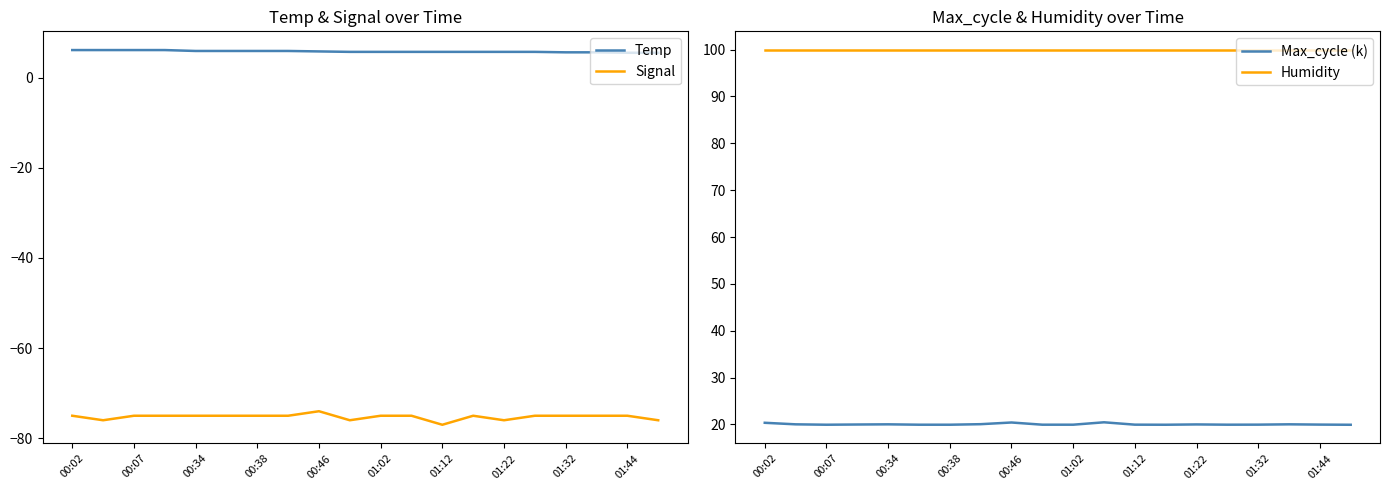

True or false: Temp and Signal intersect in this chart.

False